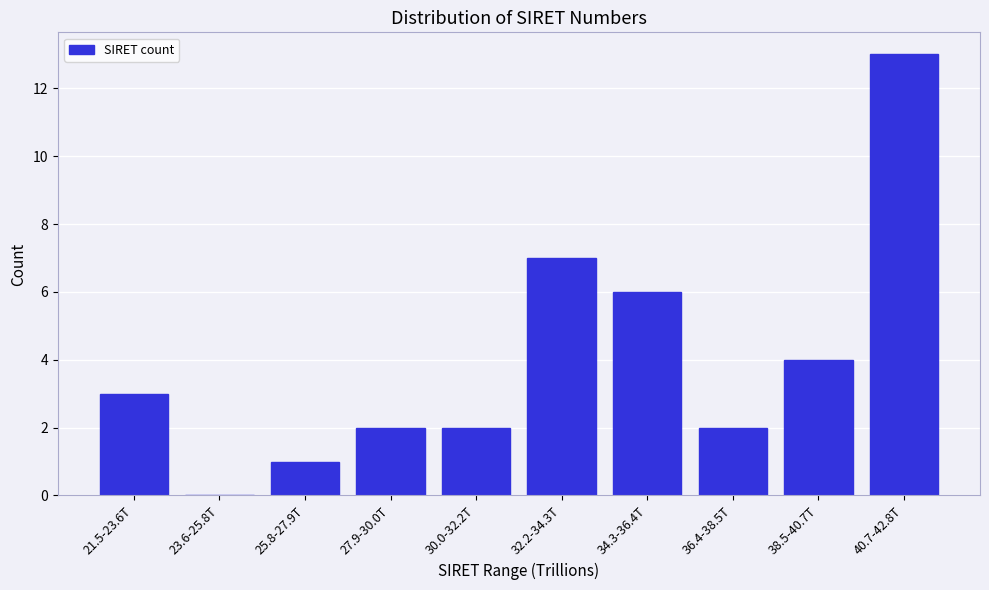

Reading left to right, list all the values displayed in this chart.

21.5-23.6T=3	23.6-25.8T=0	25.8-27.9T=1	27.9-30.0T=2	30.0-32.2T=2	32.2-34.3T=7	34.3-36.4T=6	36.4-38.5T=2	38.5-40.7T=4	40.7-42.8T=13